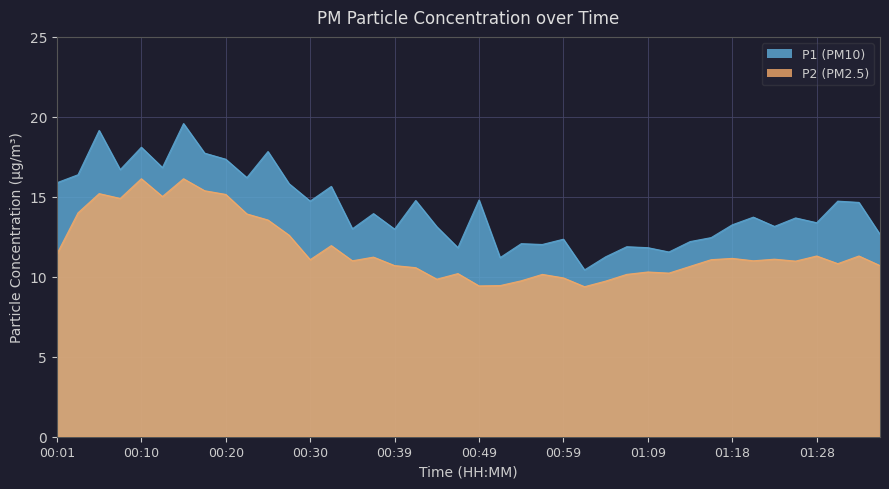

What are all the series names shown in the legend?

P1, P2